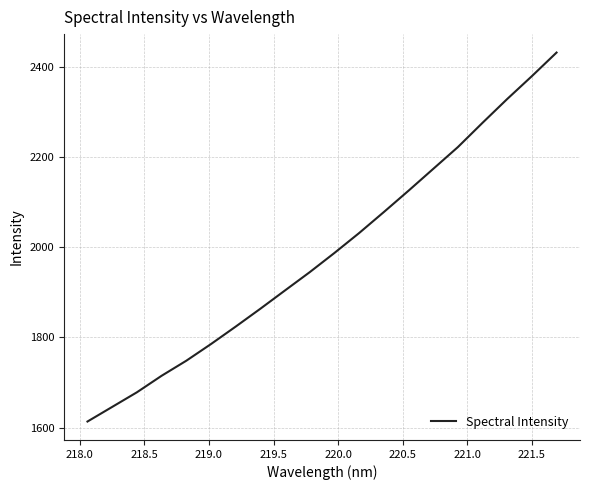

What is the maximum value shown in the chart?

2431.6